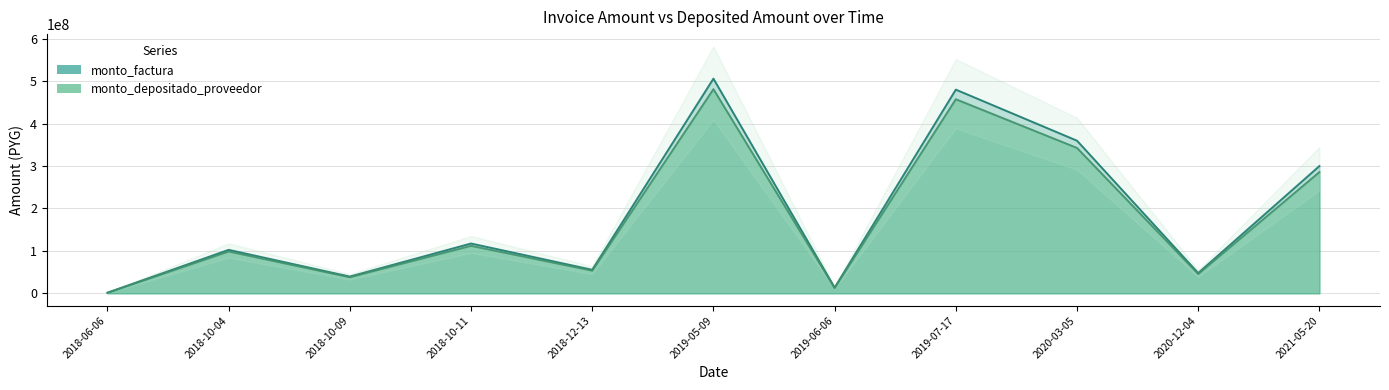

What position from the left is 2018-10-04?

2